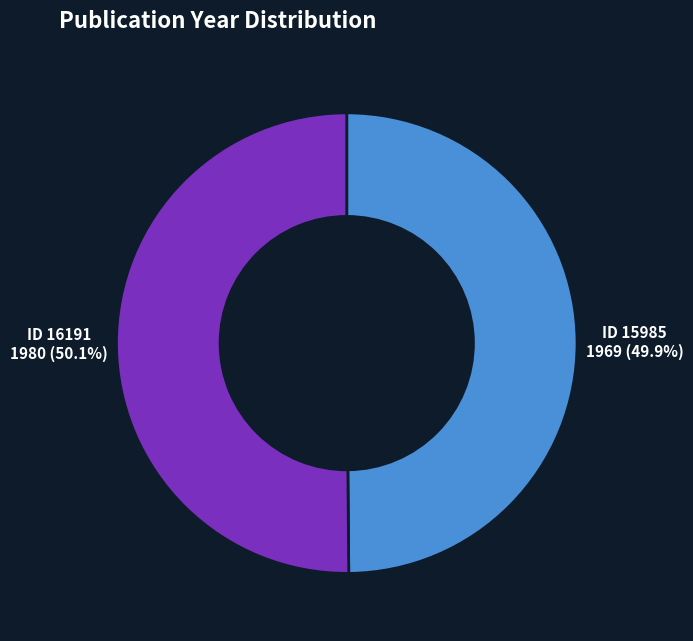

How many slices are in this pie chart?

2